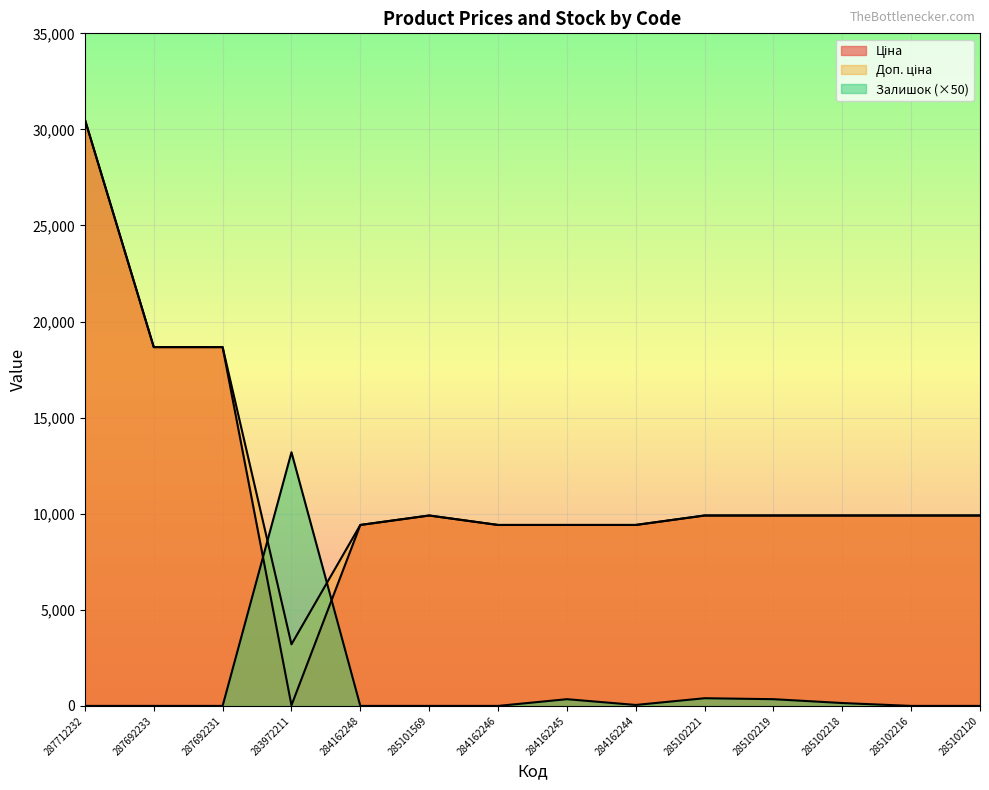

How many values in the Ціна series are below 9908?

5